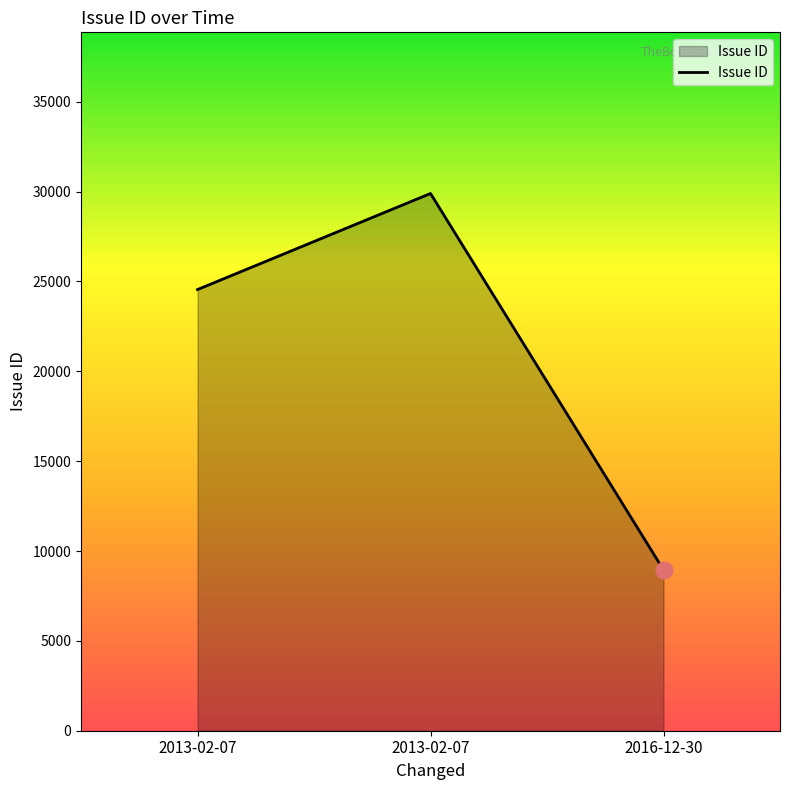

What is the sum of all values?

63396